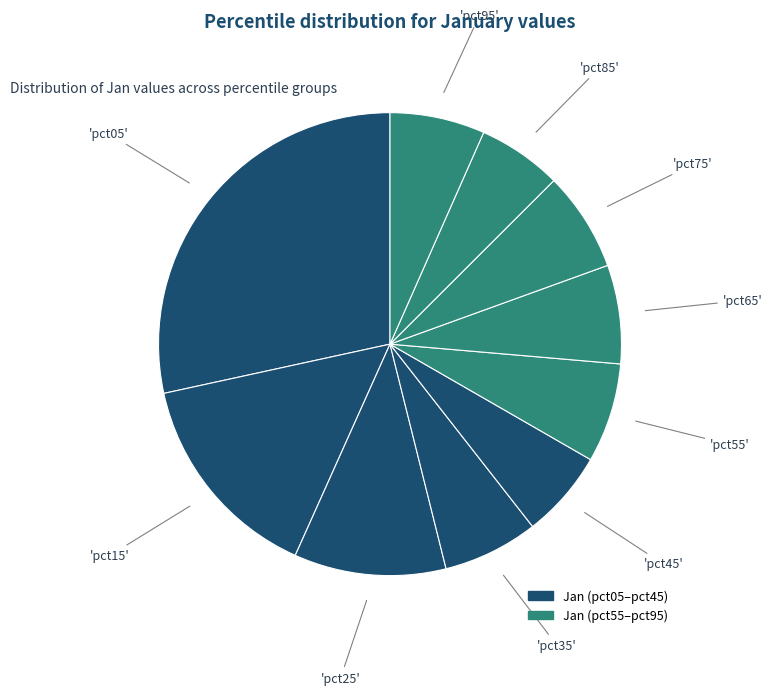

How many slices are in this pie chart?

10